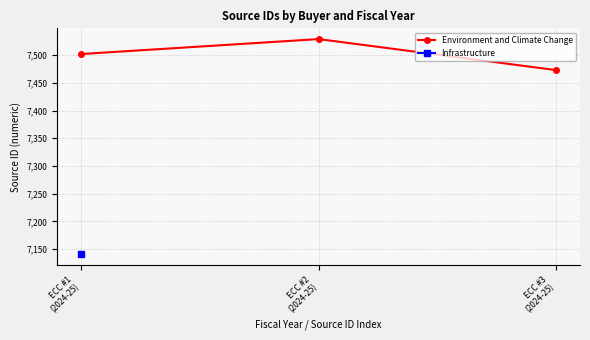

What is the sum of the values at ECC #3
(2024-25) and ECC #2
(2024-25)?

15002